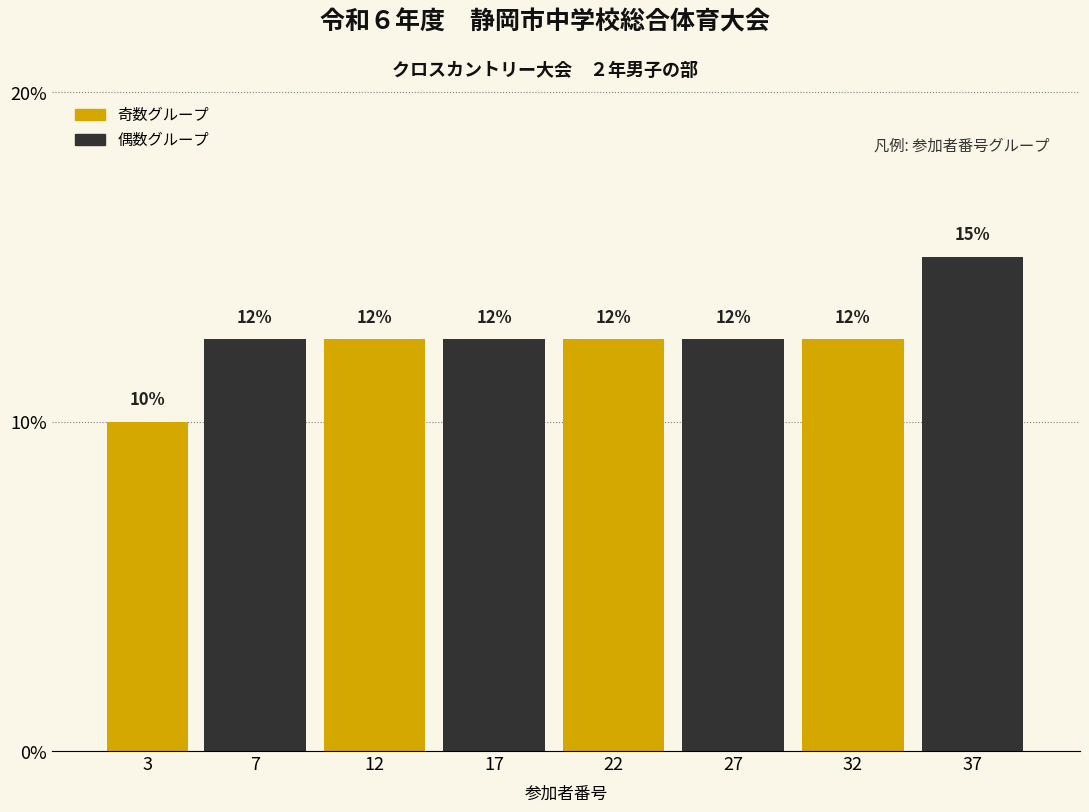

How many bars are there in total?

8